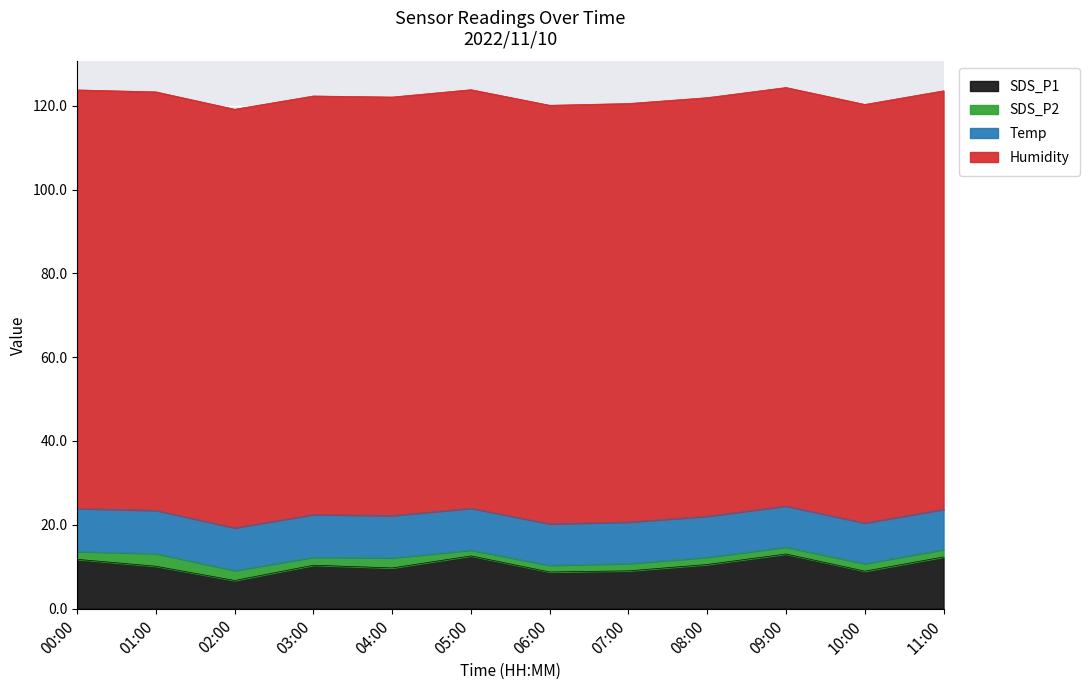

What is the difference between the SDS_P1 values at 05:00 and 11:00?

0.2